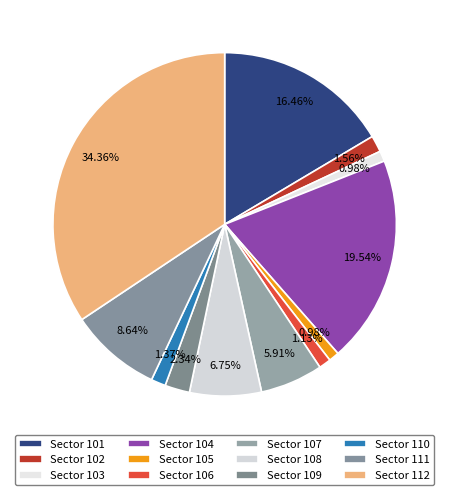

Which category has the smallest portion of the pie?

105